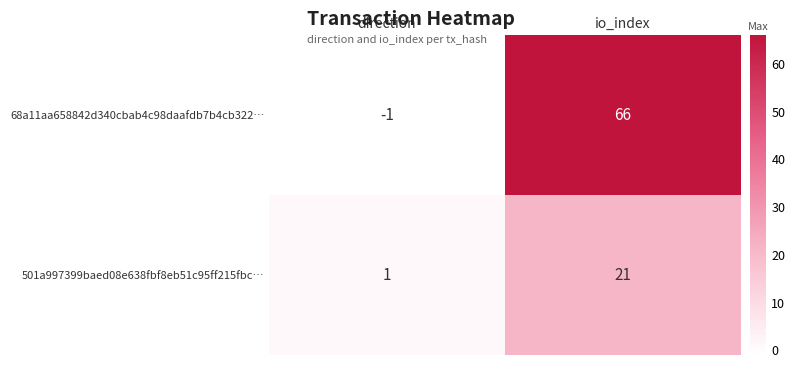

Rank the series by their maximum value, from lowest to highest.

501a997399baed08e638fbf8eb51c95ff215fbc…, 68a11aa658842d340cbab4c98daafdb7b4cb322…